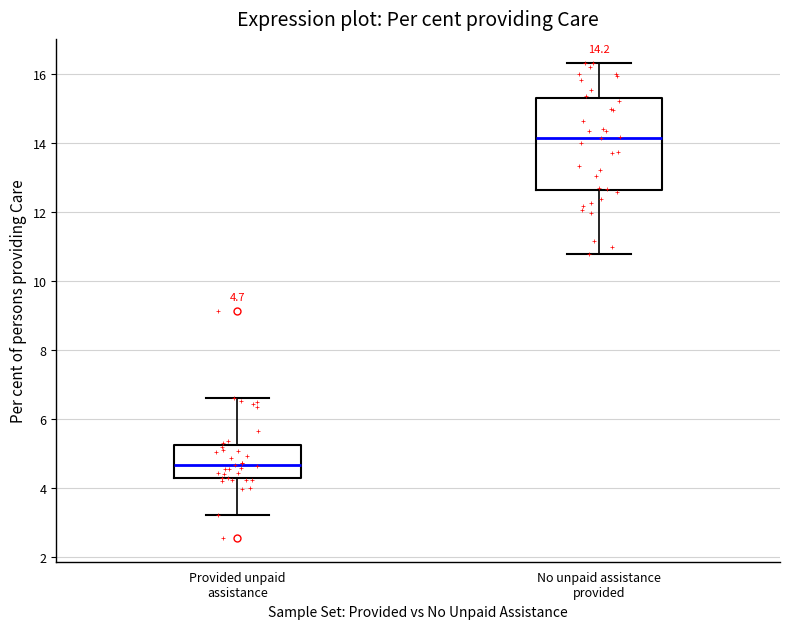

Comparing the boxes themselves (not the whiskers), which one is the tallest?

No unpaid assistance provided